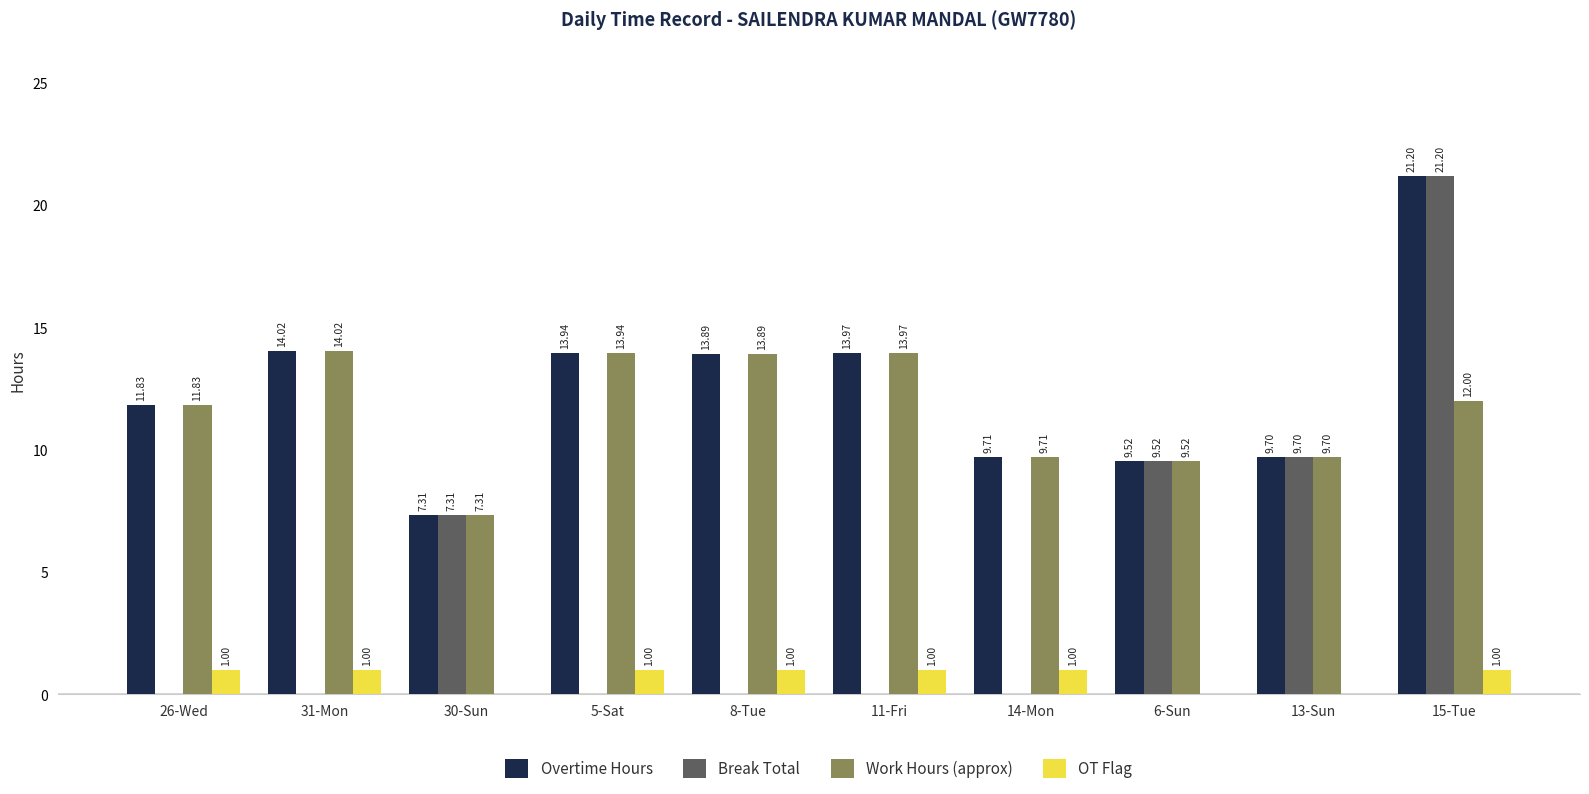

What is the sum of all Break Total values?

47.7